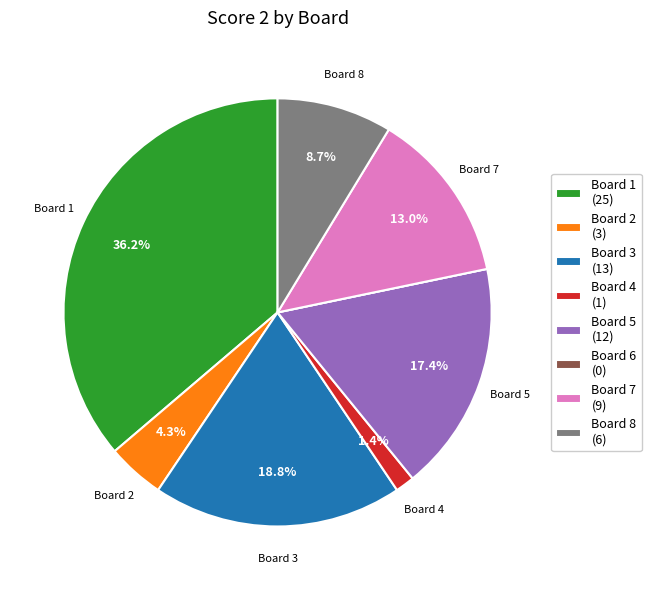

Is the sum of Board 1 (25) and Board 7 (9) greater than half?

No